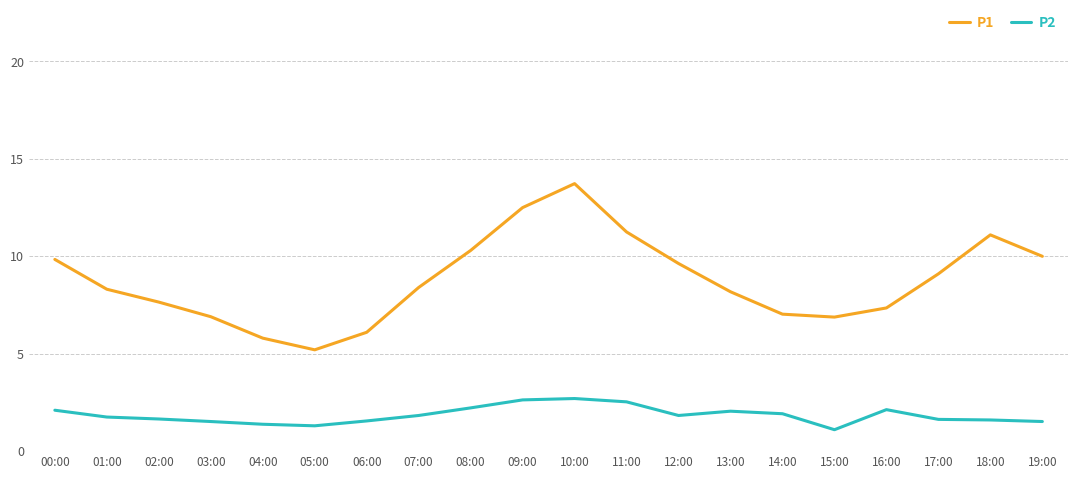

Between 04:00 and 16:00, which series saw the biggest shift?

P1